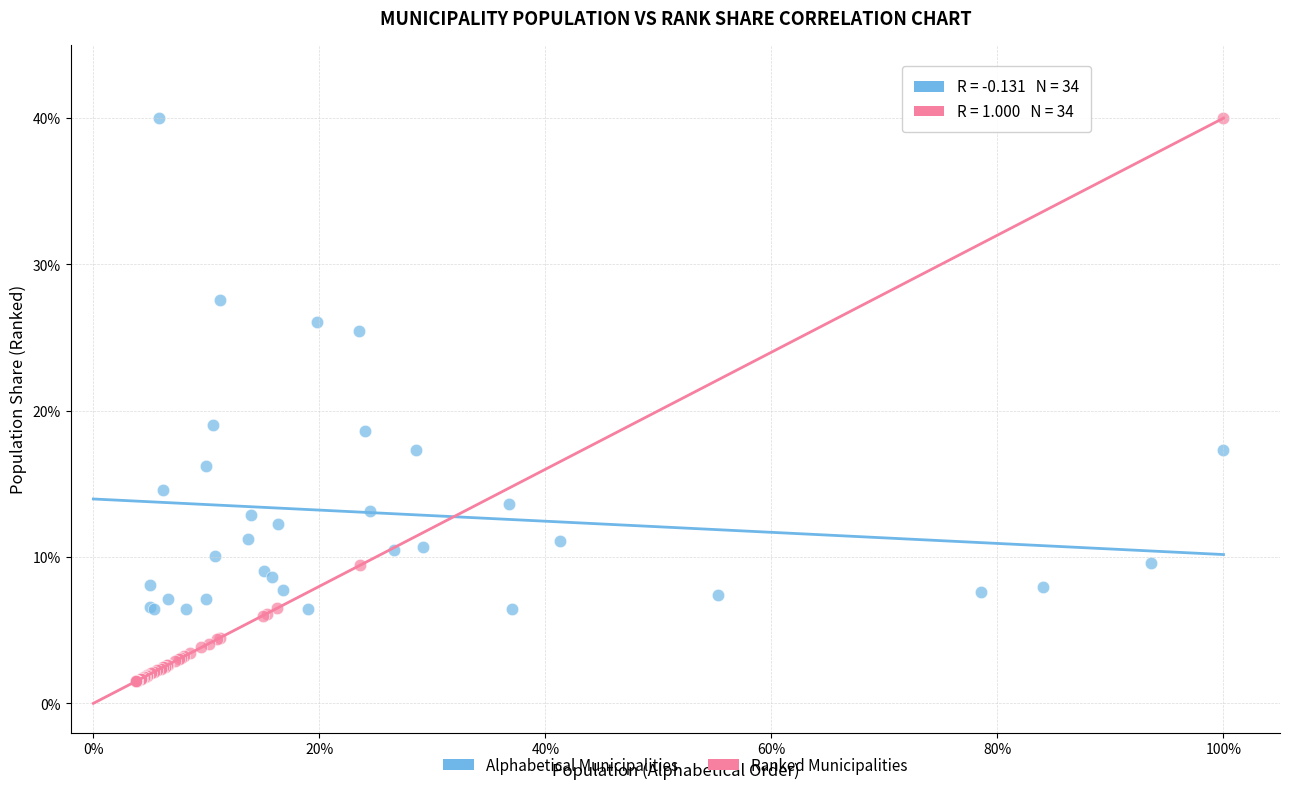

What are all the series names shown in the legend?

Alphabetical Municipalities, Ranked Municipalities